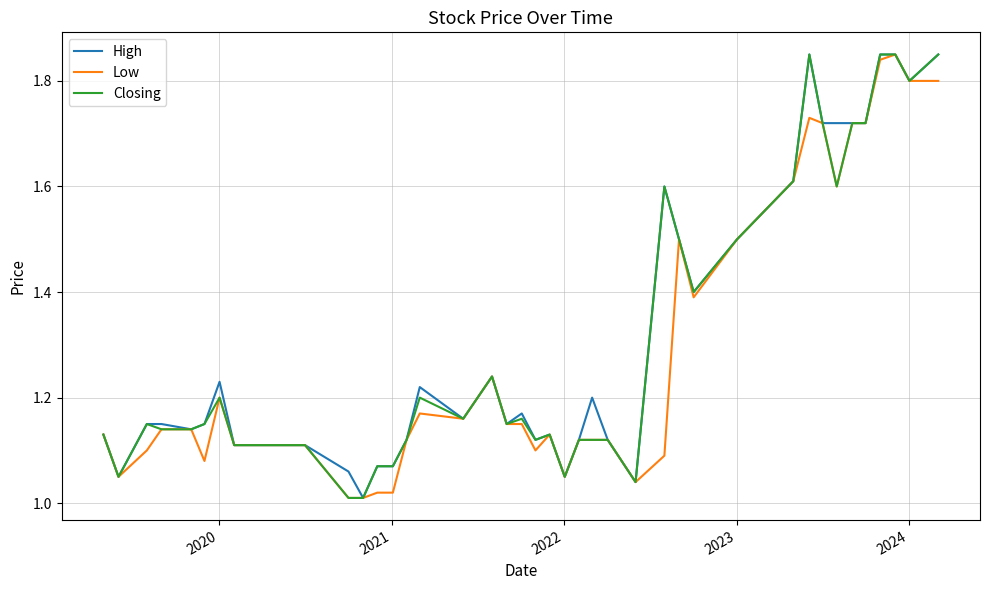

Rank the series by their average value, from highest to lowest.

High, Closing, Low